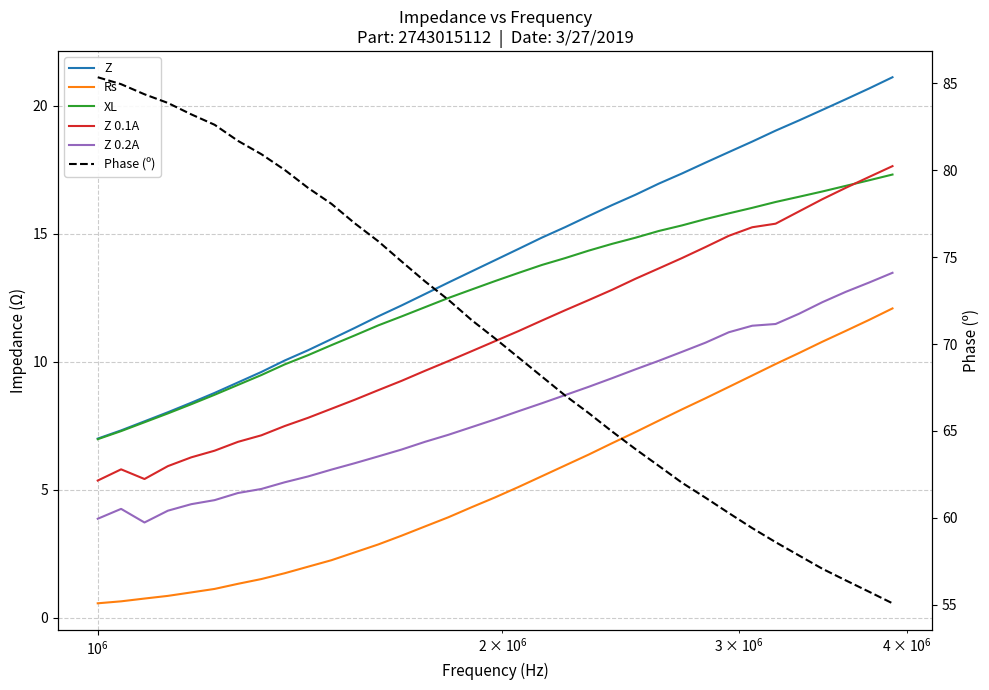

Which series has the largest range (max minus min)?

Phase (º)